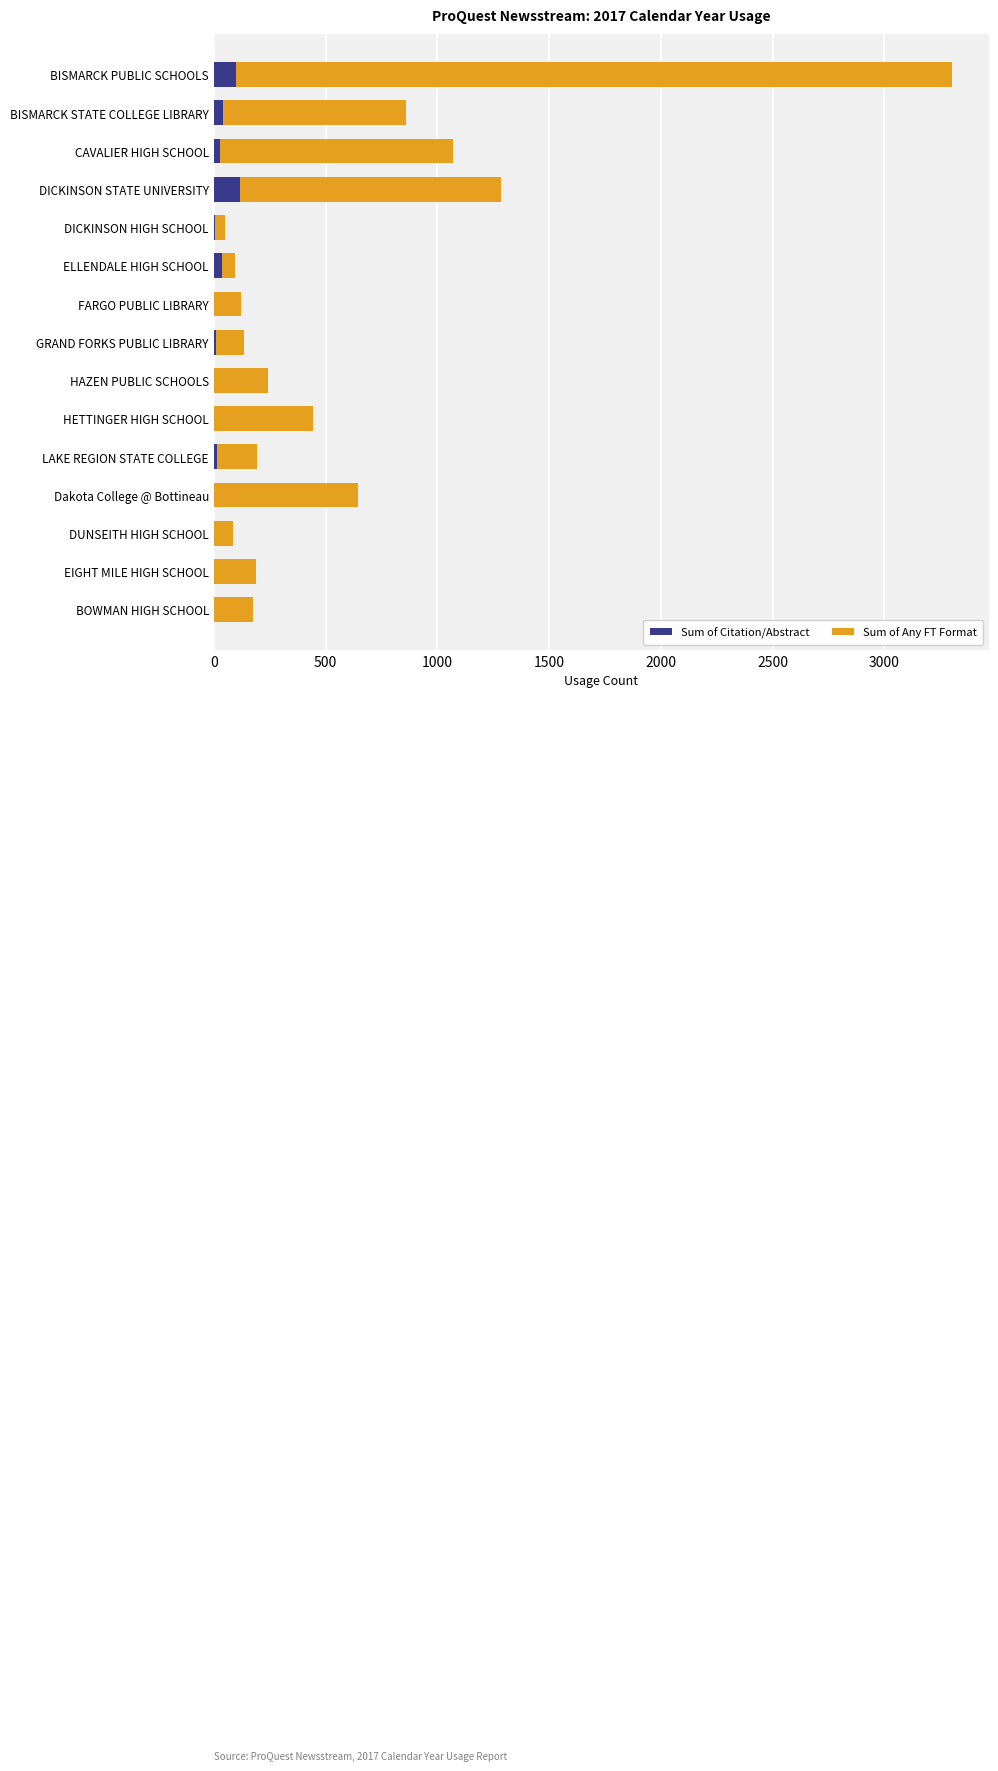

Read the Sum of Citation/Abstract value at DICKINSON STATE UNIVERSITY.

118